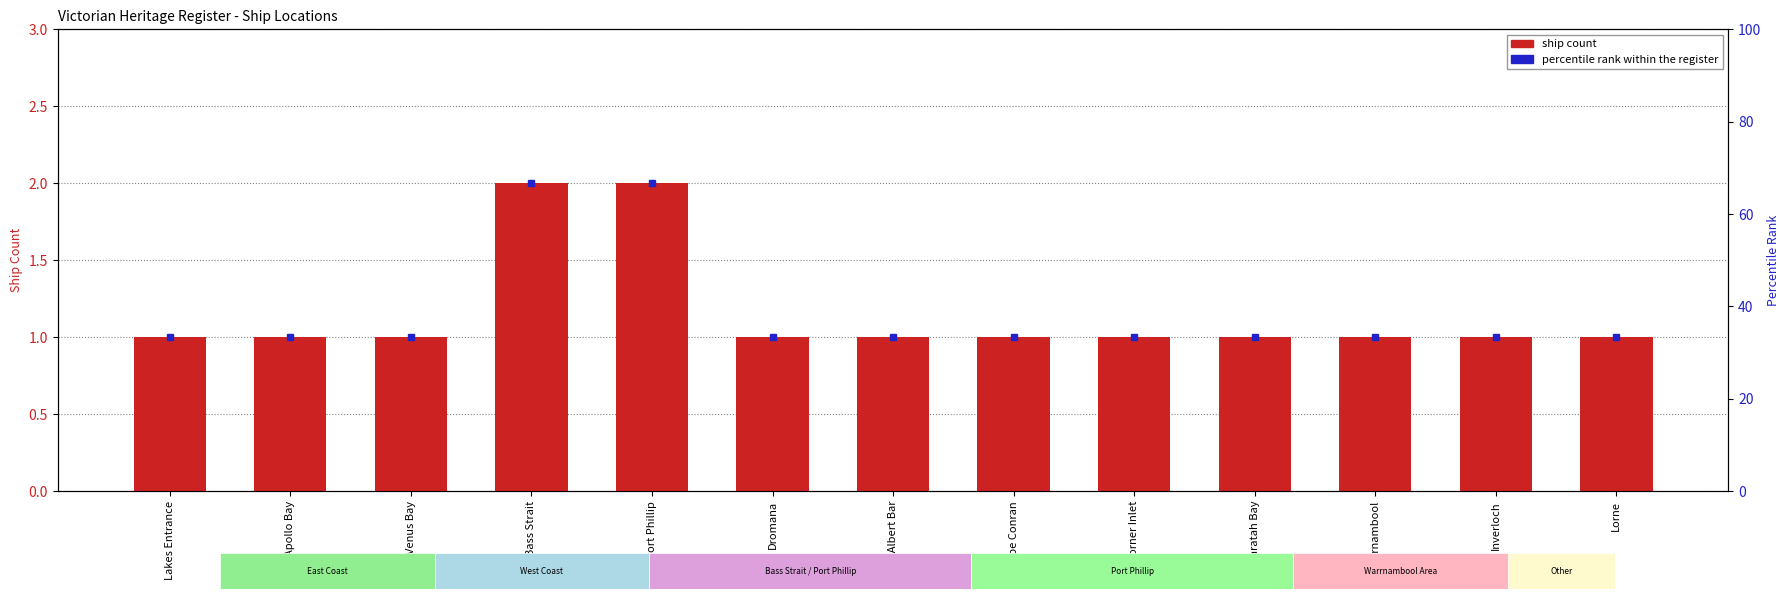

Reading left to right, what are all the values shown in this chart?

Lakes Entrance=1	Apollo Bay=1	Venus Bay=1	Bass Strait=2	Port Phillip=2	Dromana=1	Port Albert Bar=1	Cape Conran=1	Corner Inlet=1	Waratah Bay=1	Warrnambool=1	Inverloch=1	Lorne=1